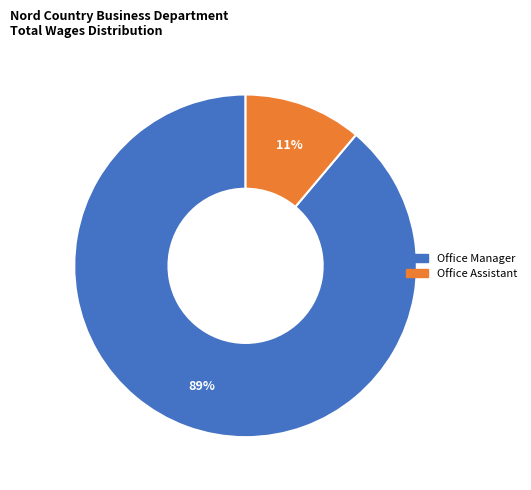

The Office Manager slice represents 89% of the pie. True or false?

True